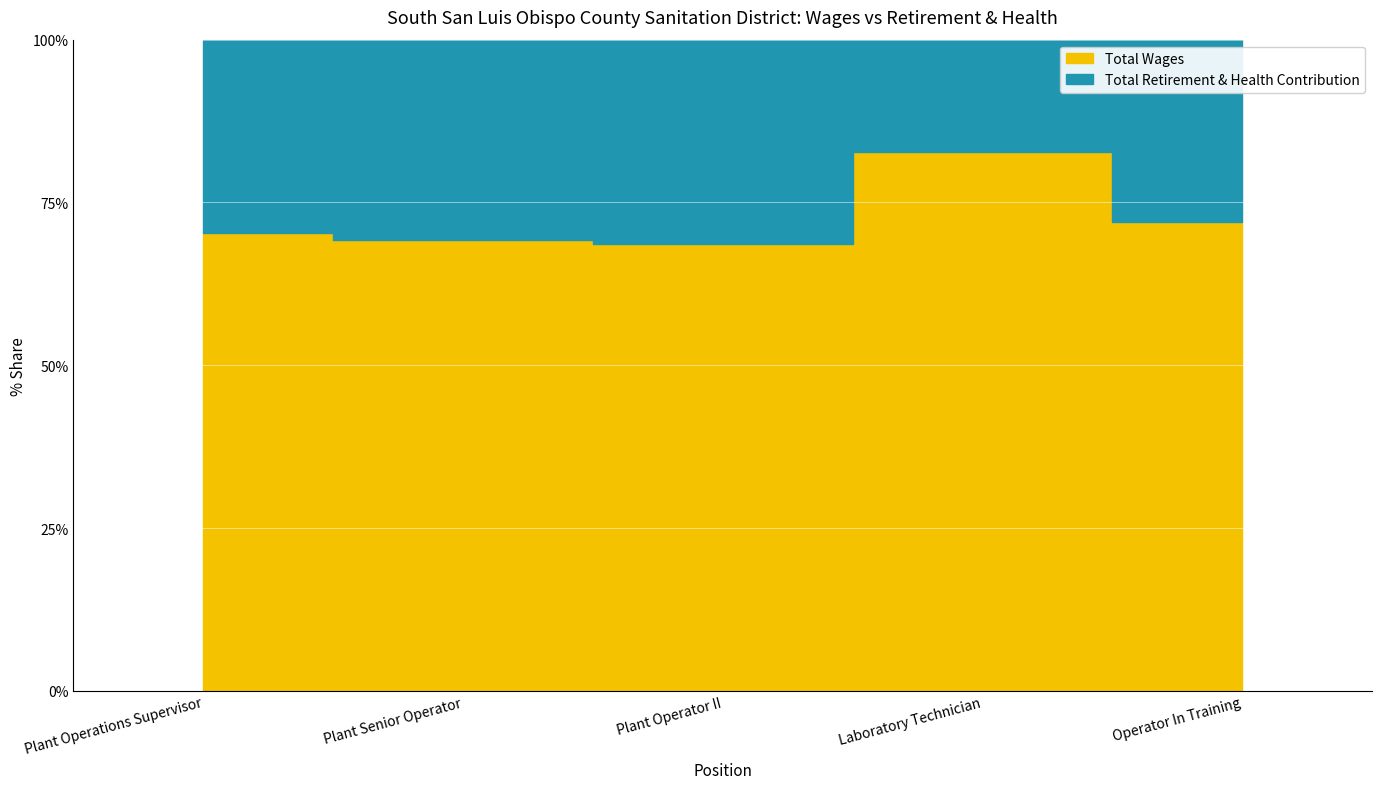

Is it true that Total Wages equals 86478 at Plant Operations Supervisor?

True